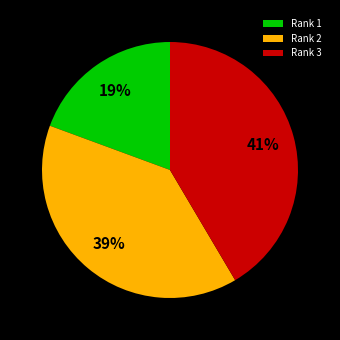

Which has a higher value, Rank 1 or Rank 2?

Rank 2